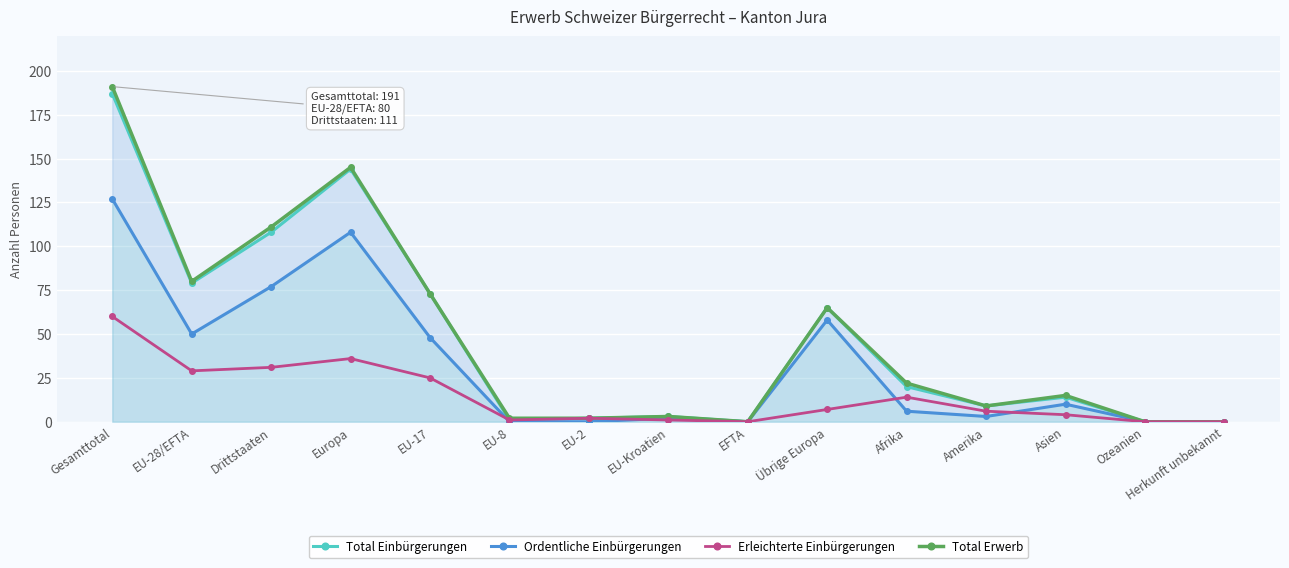

At how many categories does at least one series exceed 37?

6